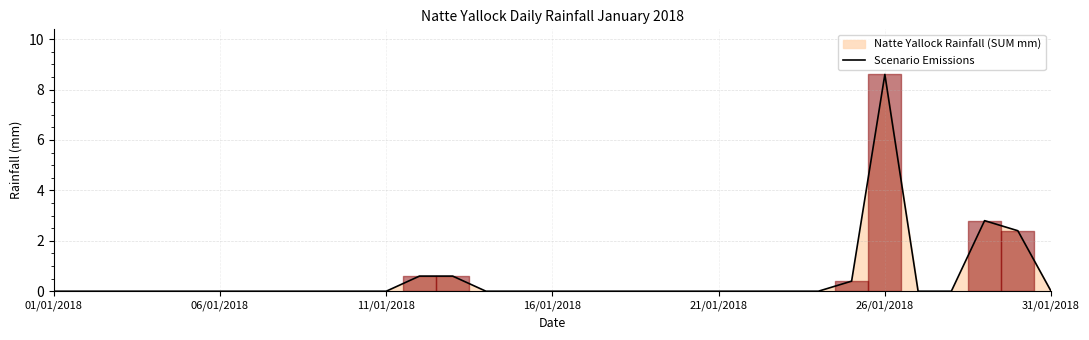

Reading left to right, transcribe all the data shown in this chart.

0.0	0.0	0.0	0.0	0.0	0.0	0.0	0.0	0.0	0.0	0.0	0.6	0.6	0.0	0.0	0.0	0.0	0.0	0.0	0.0	0.0	0.0	0.0	0.0	0.4	8.6	0.0	0.0	2.8	2.4	0.0